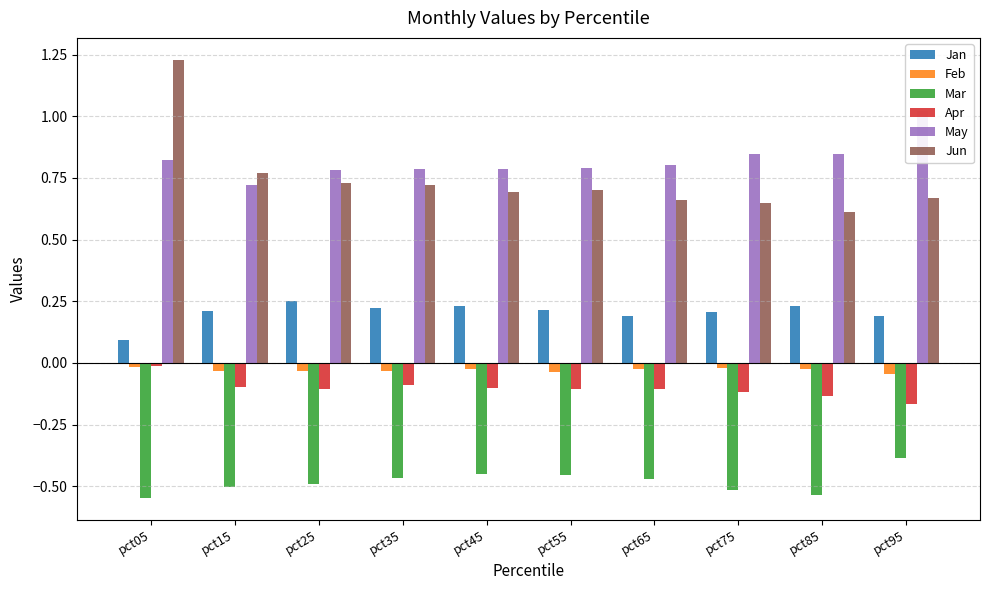

What is the difference between the highest and lowest values at pct35?

1.3